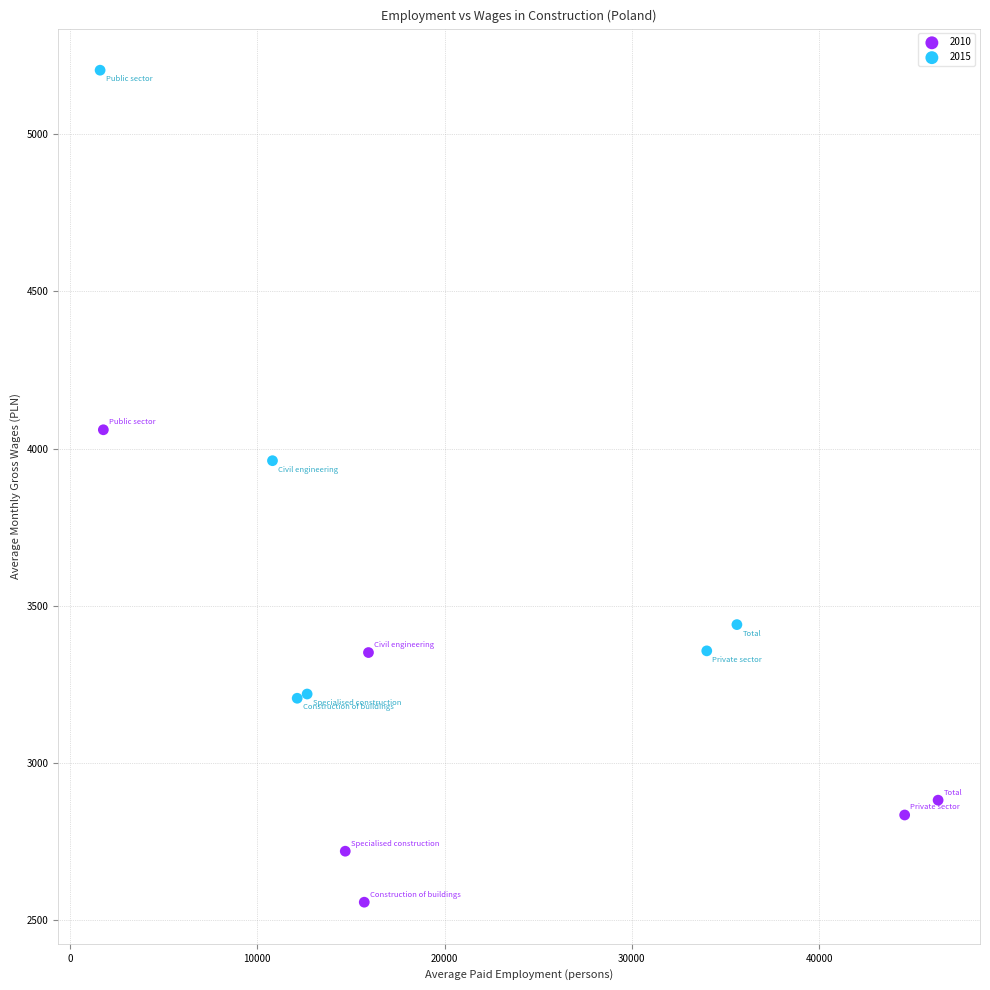

Which series has the largest Y range (max minus min)?

2015